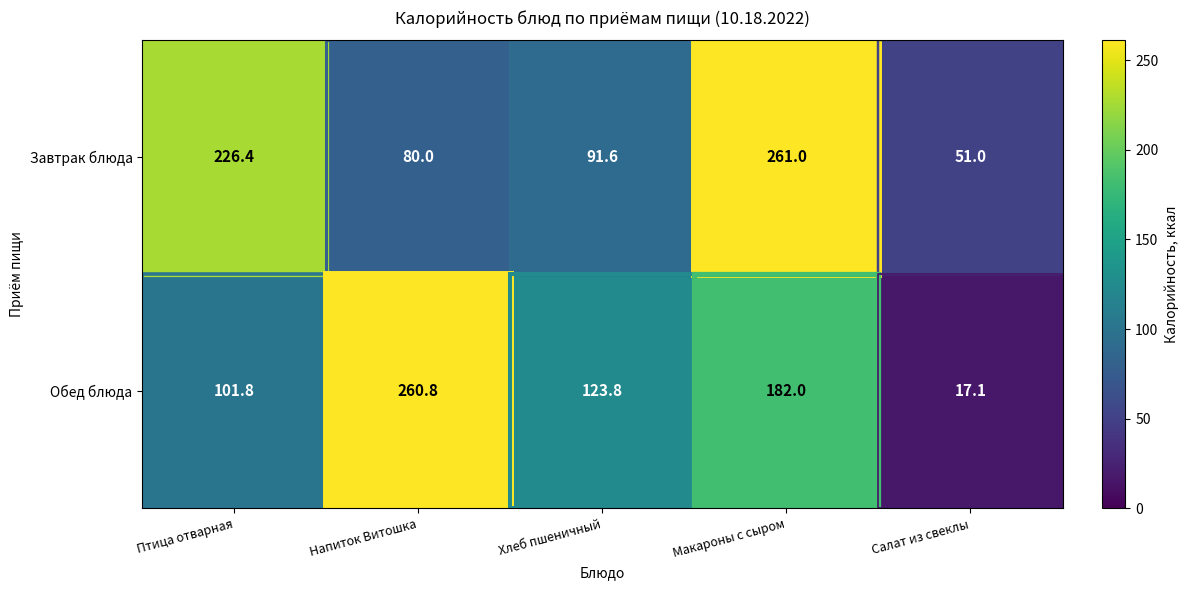

What is the spread (max minus min) of values at Макароны с сыром?

79.0